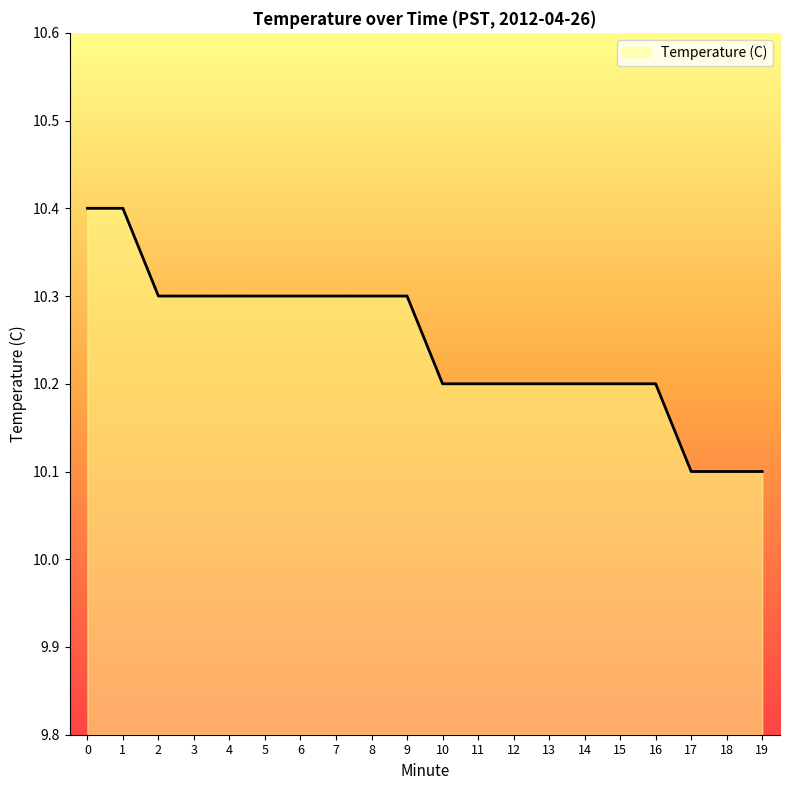

Count the number of data series in this chart.

1